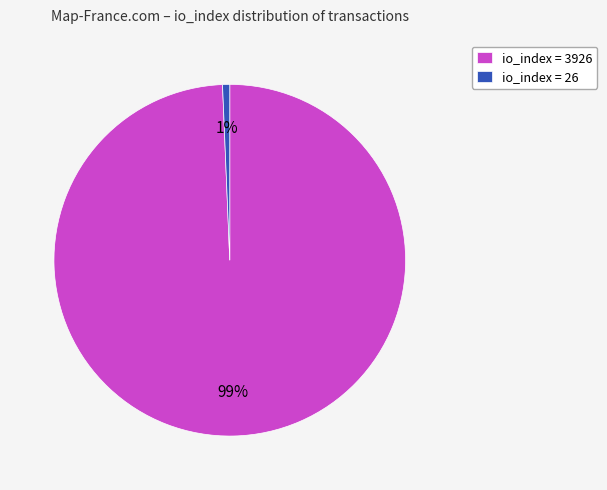

True or false: io_index = 3926 accounts for 88% of the total.

False